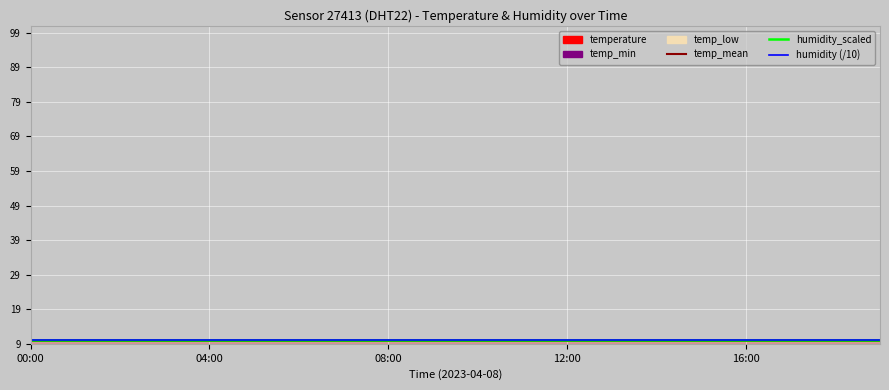

What is the average value of the humidity (/10) series?

10.0